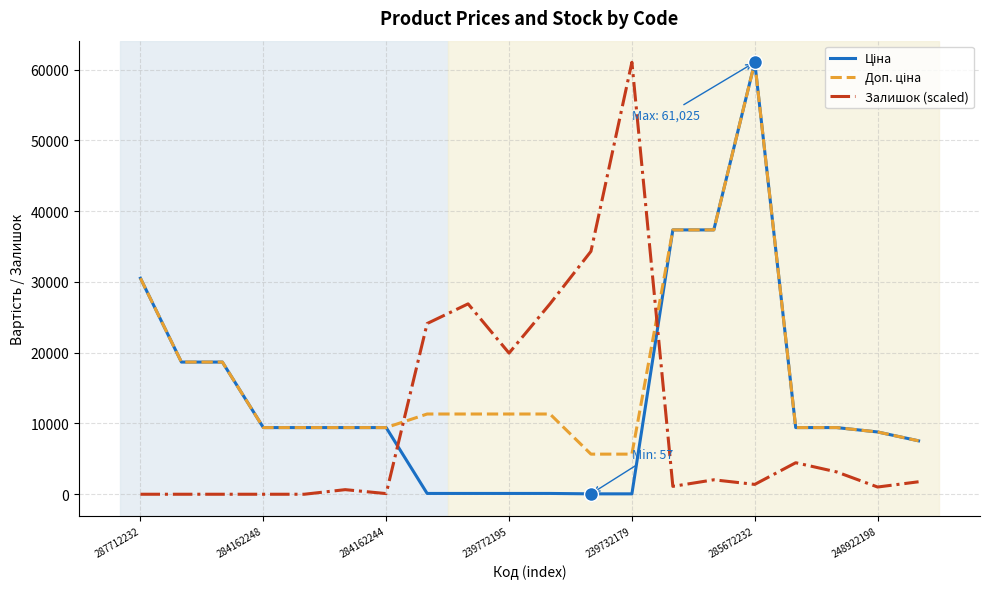

What is the maximum value for Залишок (scaled)?

61024.7